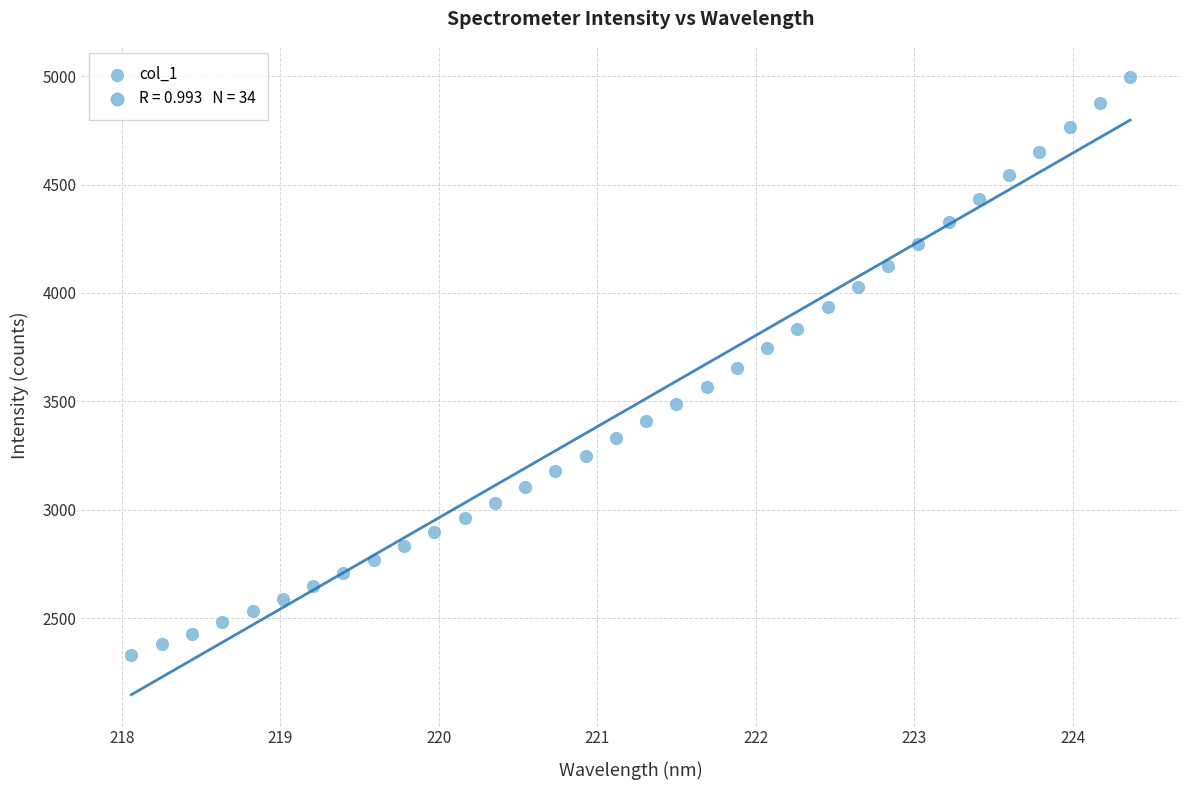

What is the range of X values (max minus min)?

6.3